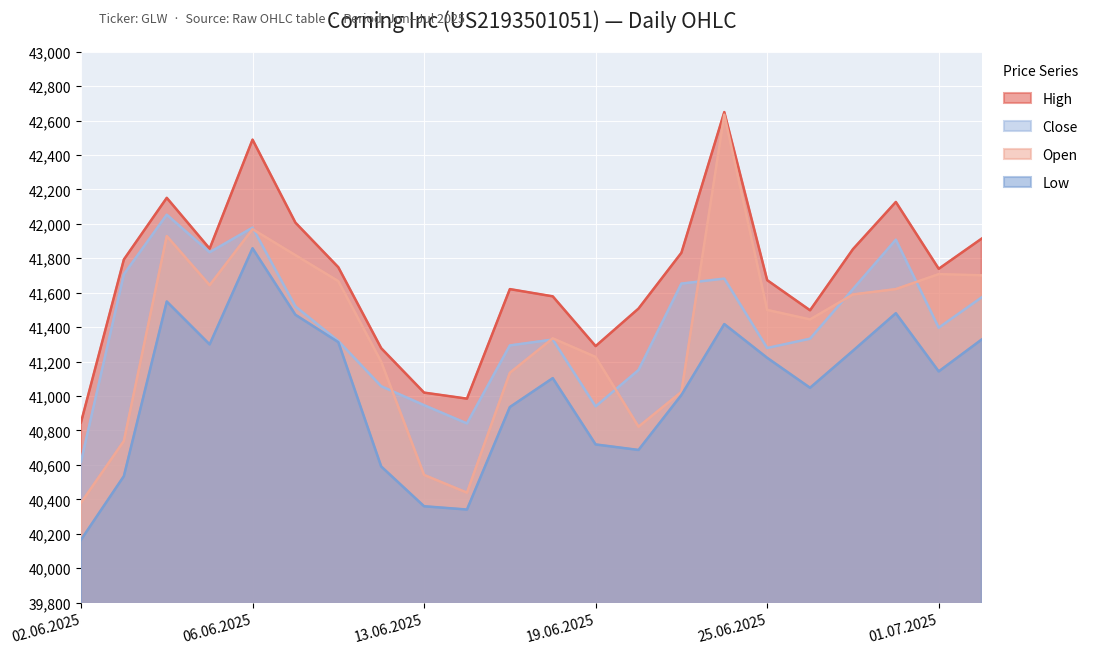

How many lines are shown in the chart?

4